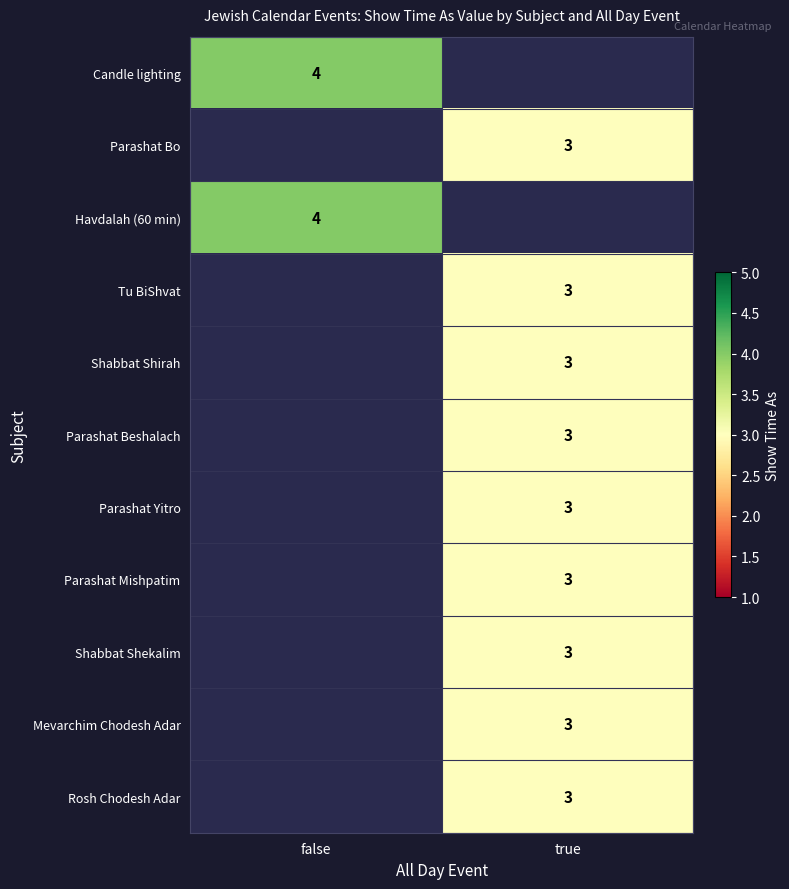

True or false: Shabbat Shekalim has a value of 3 at true.

True